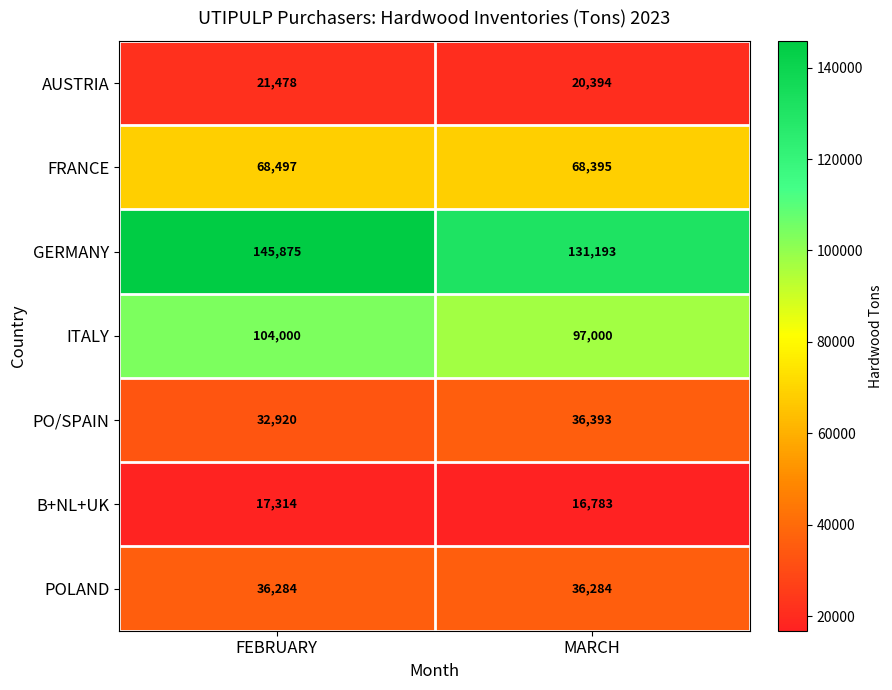

What value does the POLAND series have at FEBRUARY?

36284